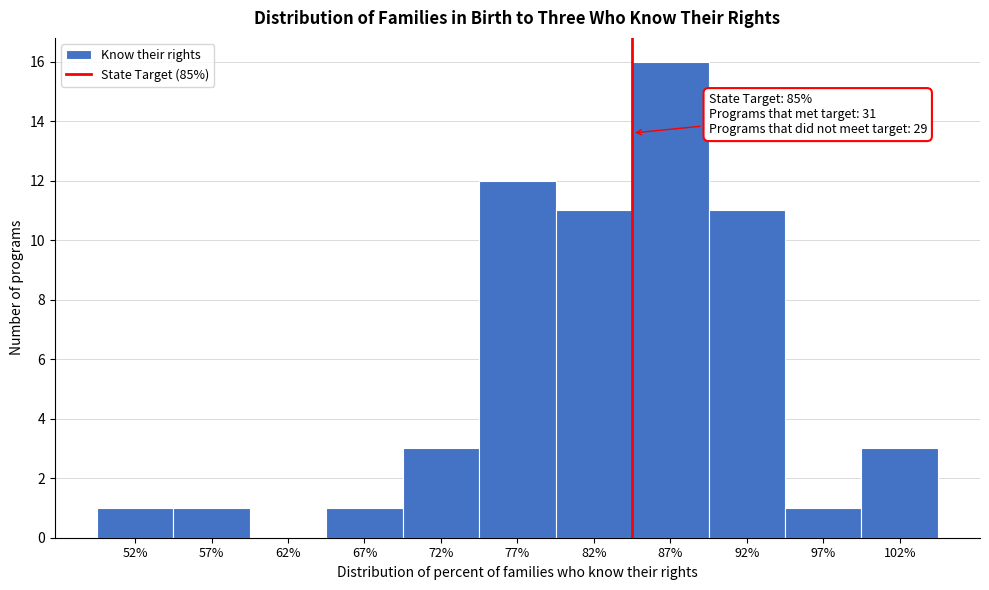

Reading right to left, list all the values displayed in this chart.

102%=3	97%=1	92%=11	87%=16	82%=11	77%=12	72%=3	67%=1	62%=0	57%=1	52%=1